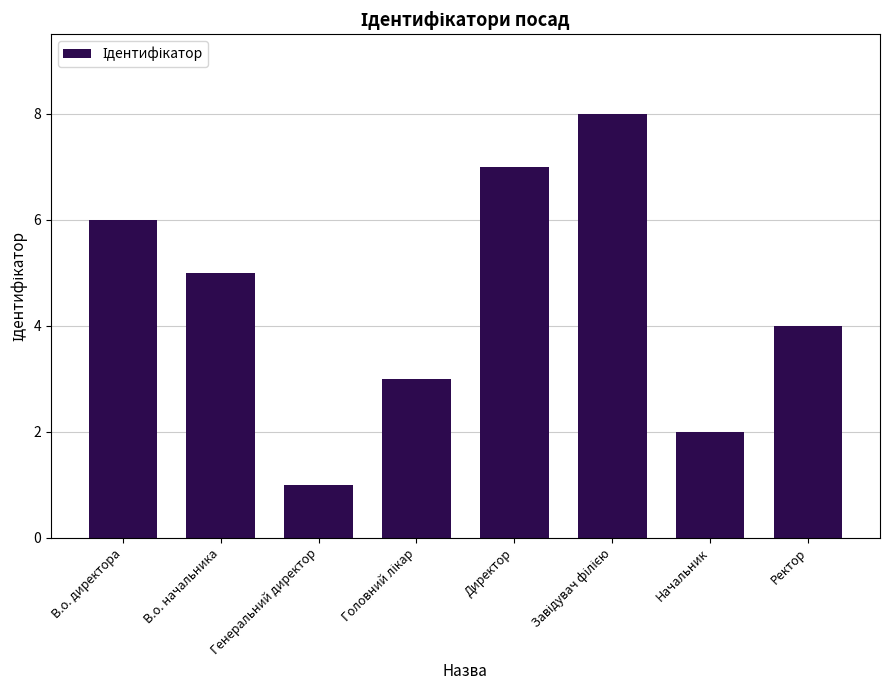

Reading left to right, transcribe all the data shown in this chart.

6	5	1	3	7	8	2	4